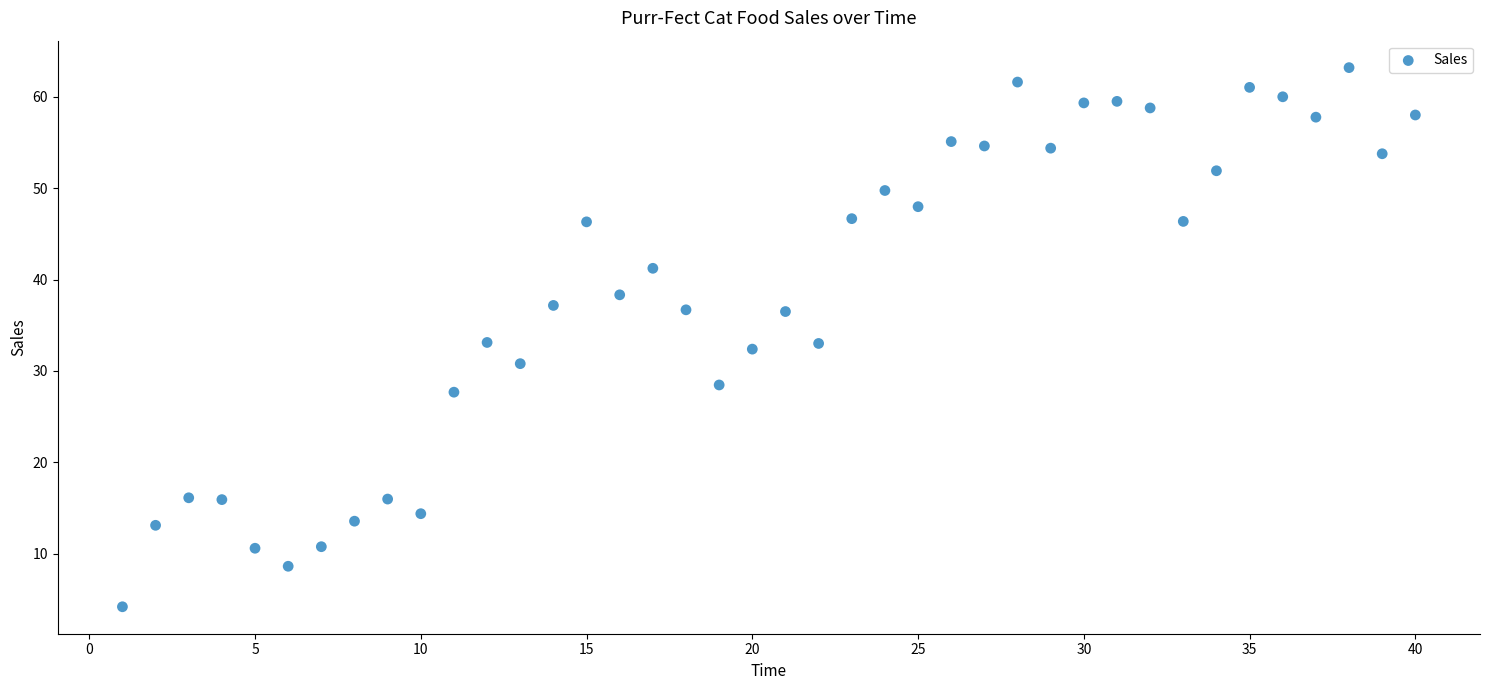

What is the range of Y values (max minus min)?

59.0